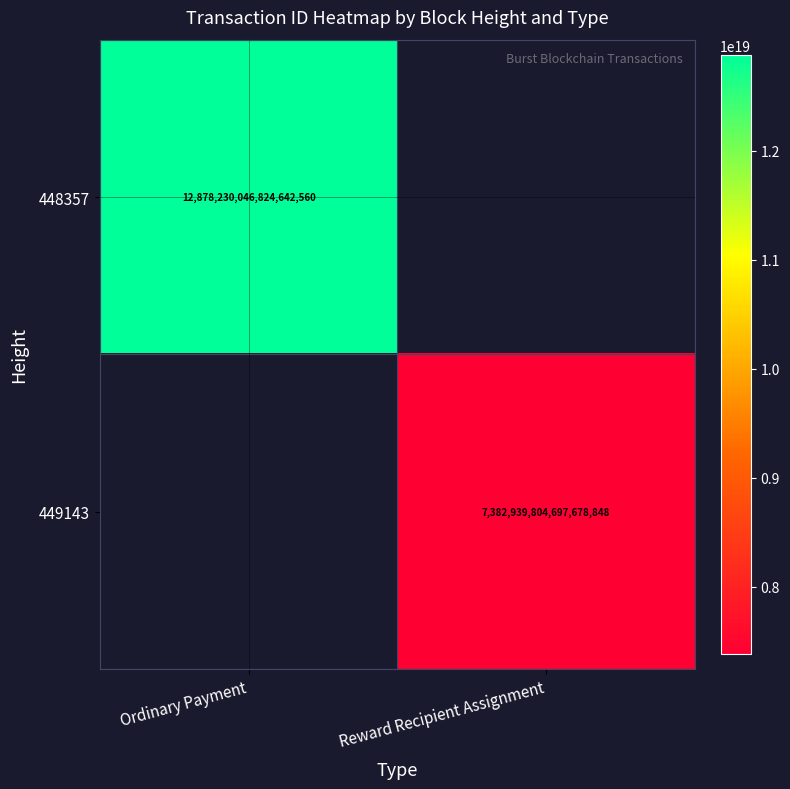

The 449143 series shows 7382939804697678848 at Reward Recipient Assignment. True or false?

True